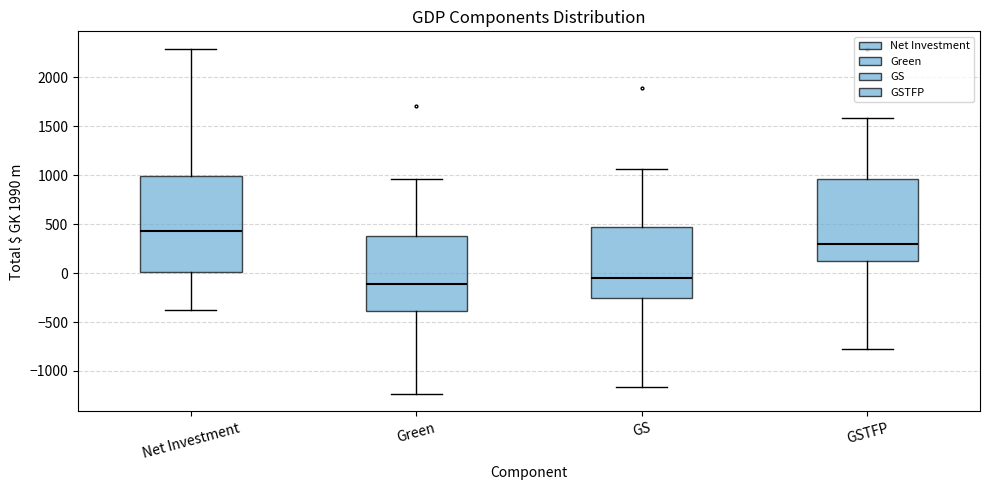

Reading left to right, transcribe this box plot: for each box, give where its median line is, the range the box spans, and where its two whiskers end, as read against the y-axis. The values are not printed on the chart, so give them approximately, as read against the axis.

Net Investment: median 450, box 0 to 1000, whiskers -400 to 2300
Green: median -100, box -400 to 400, whiskers -1250 to 950
GS: median -50, box -250 to 450, whiskers -1150 to 1050
GSTFP: median 300, box 150 to 950, whiskers -750 to 1600